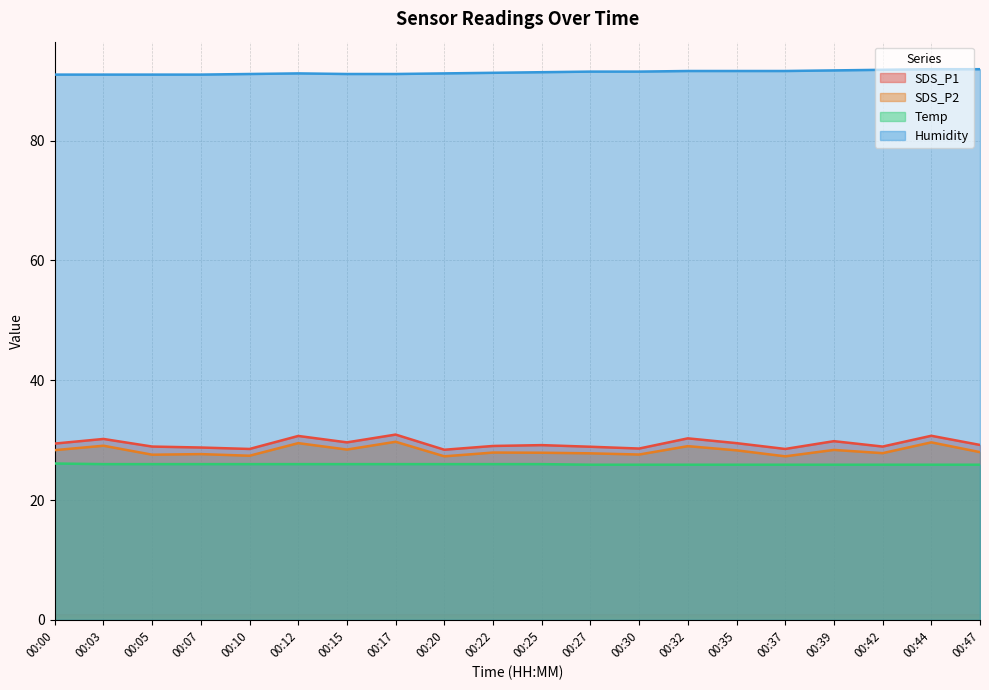

Rank the categories by Humidity value from lowest to highest.

00:00, 00:03, 00:05, 00:07, 00:10, 00:15, 00:17, 00:12, 00:20, 00:22, 00:25, 00:27, 00:30, 00:32, 00:35, 00:37, 00:39, 00:42, 00:44, 00:47